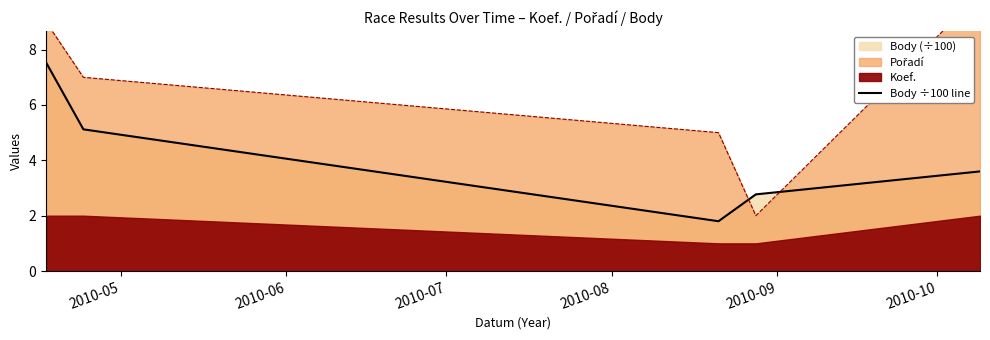

What is the value of the 3rd point from the left?

1.8